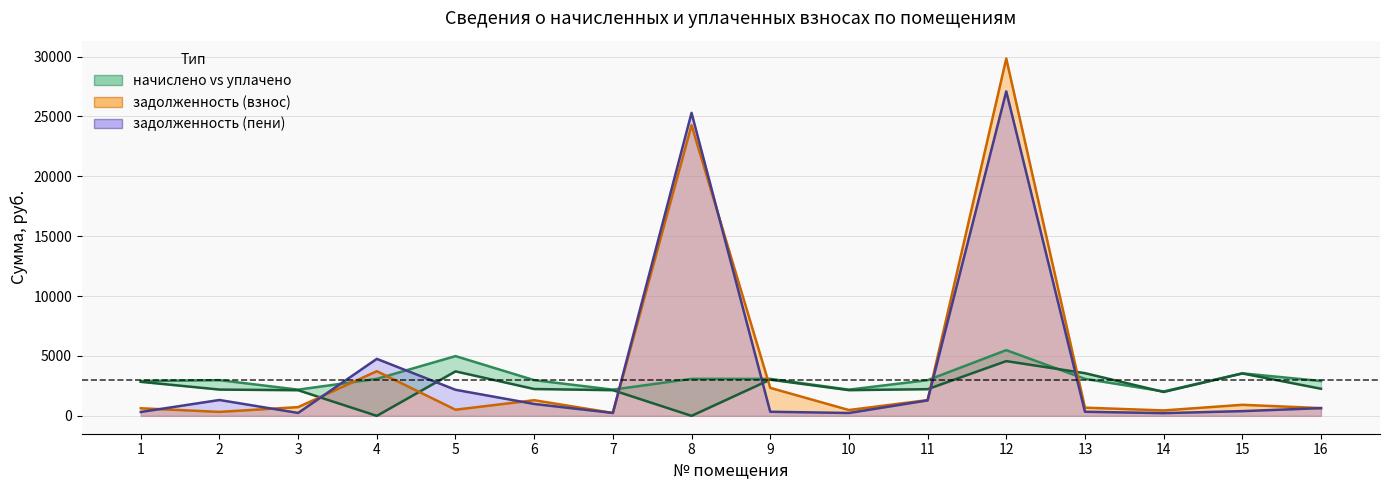

After their last crossing, which series has the higher values: уплачено or начислено?

начислено